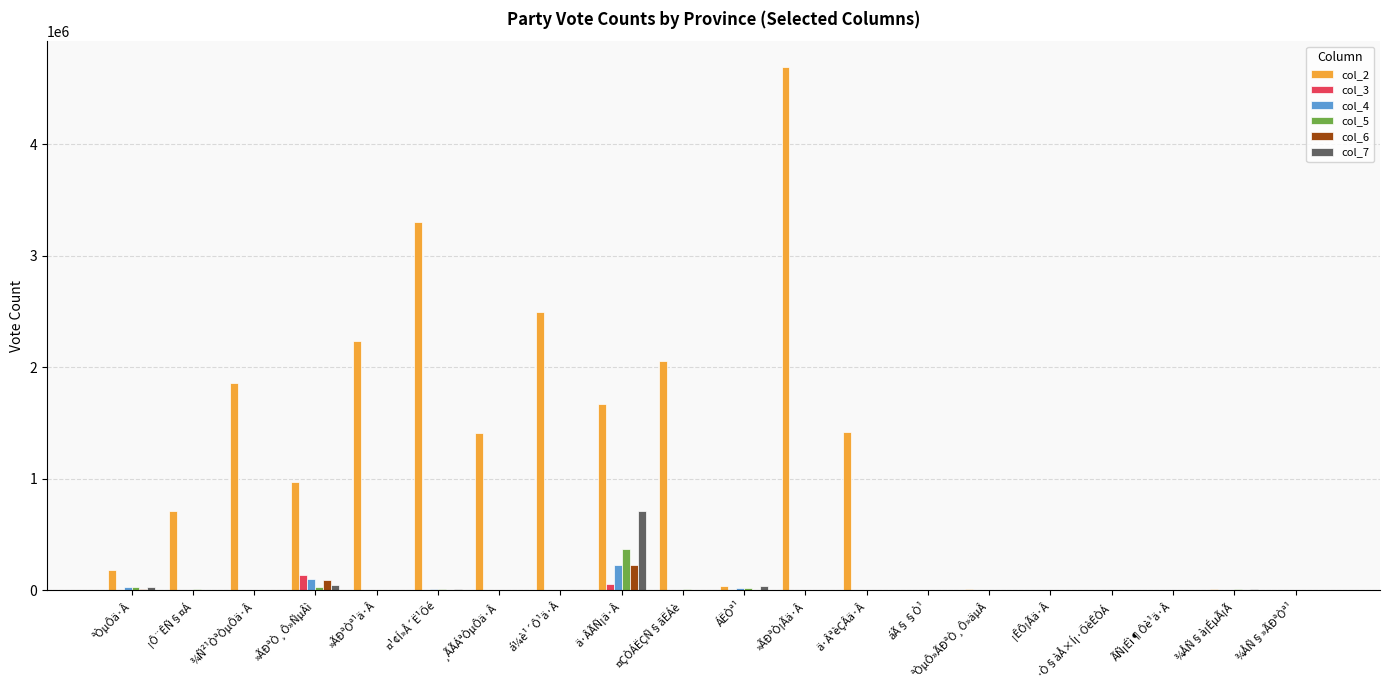

The col_2 series shows 3304764 at ¤¹¢Í»Å´Ë¹Õé. True or false?

True